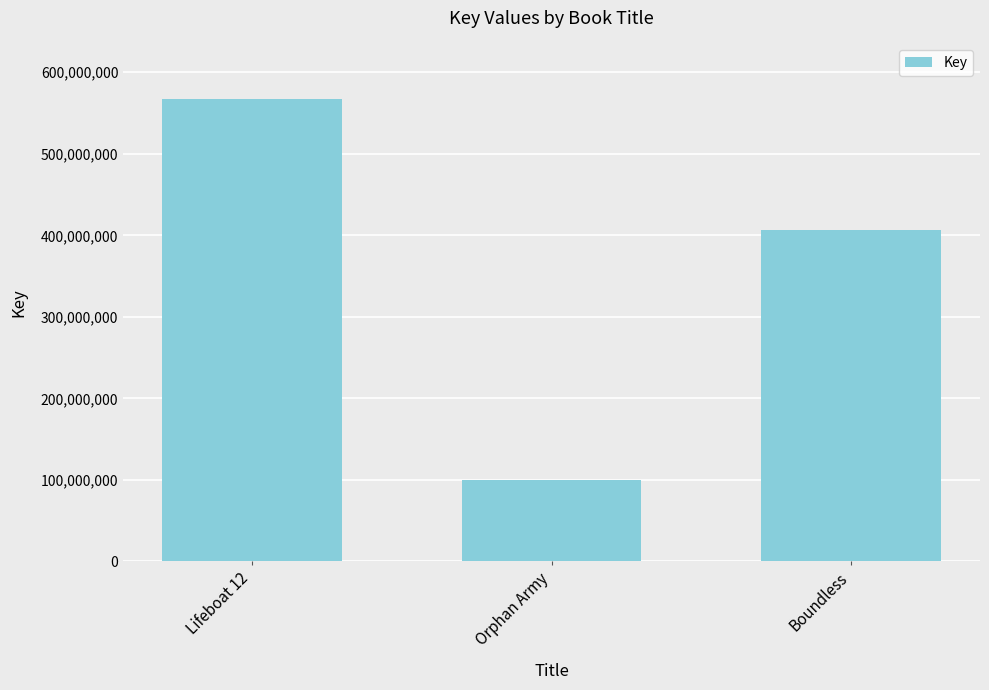

Read the value at Lifeboat 12.

567301969